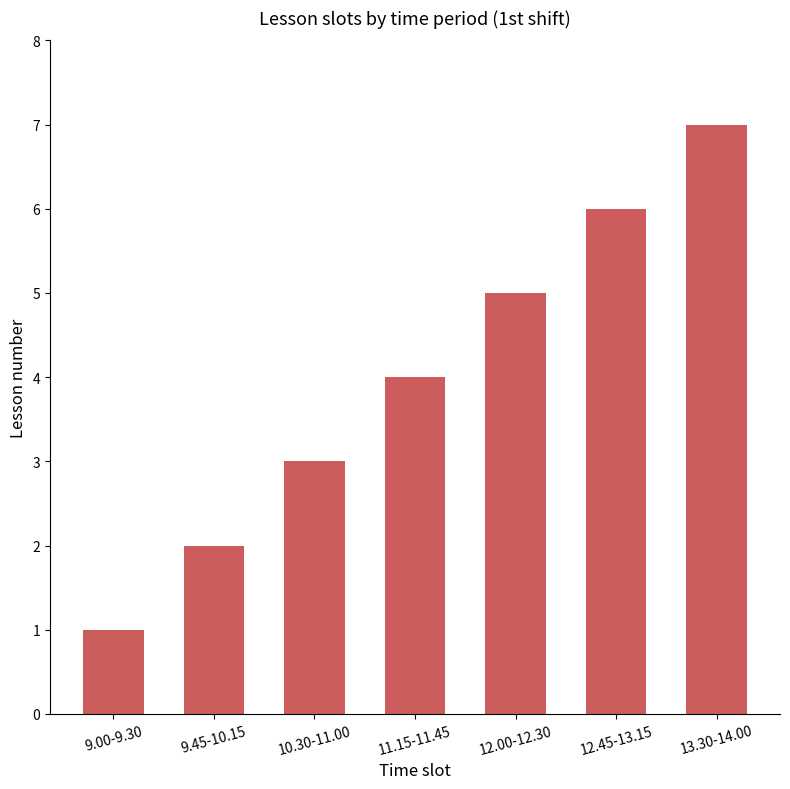

List the labels in order of value, largest first.

13.30-14.00, 12.45-13.15, 12.00-12.30, 11.15-11.45, 10.30-11.00, 9.45-10.15, 9.00-9.30